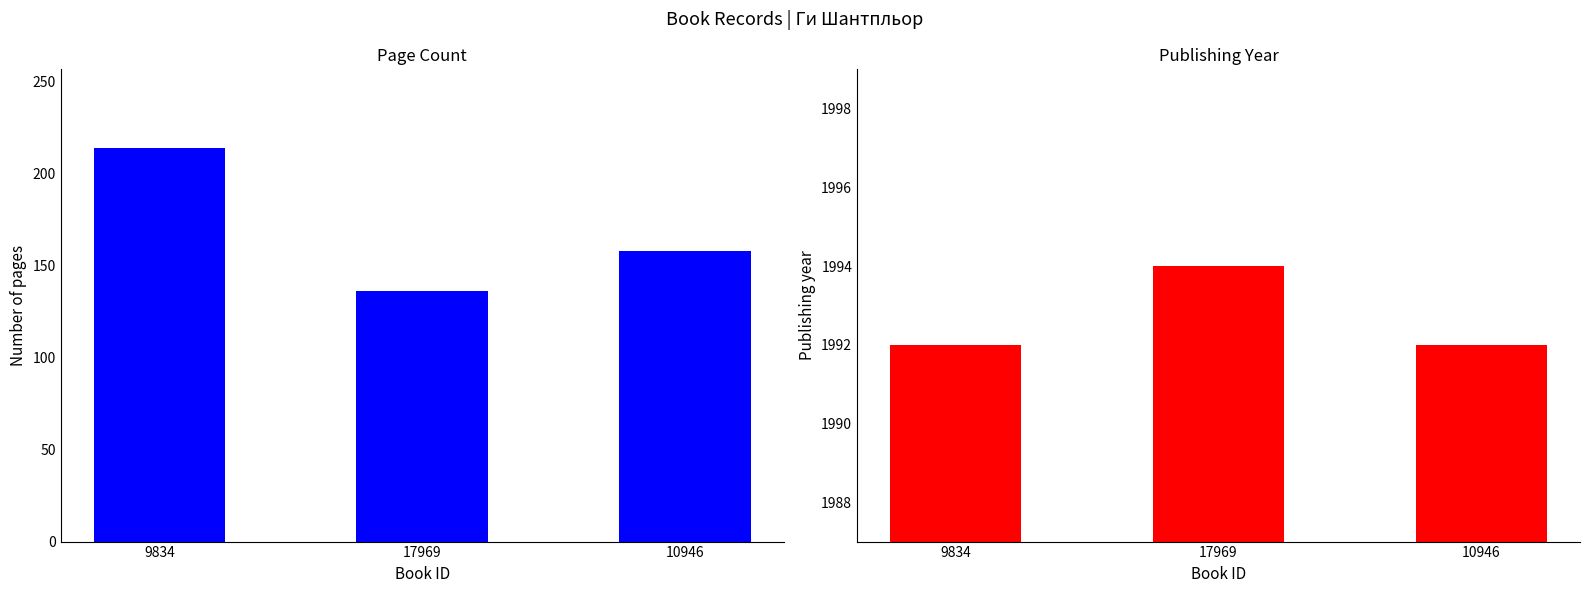

Count the pageCount values in the range 136 to 214.

3